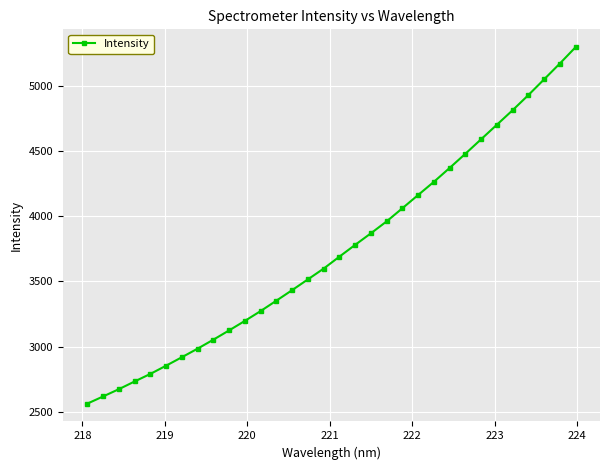

How many values exceed 3689?

16